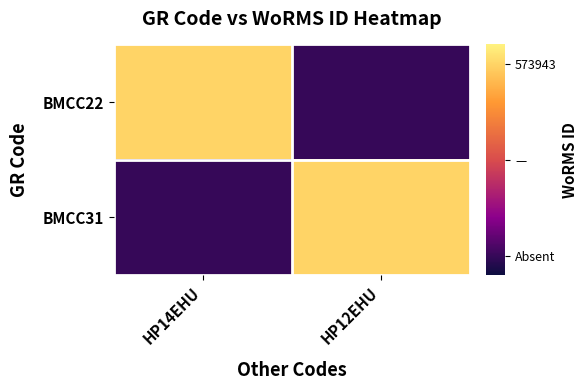

At which category is the sum across all series the highest?

HP14EHU